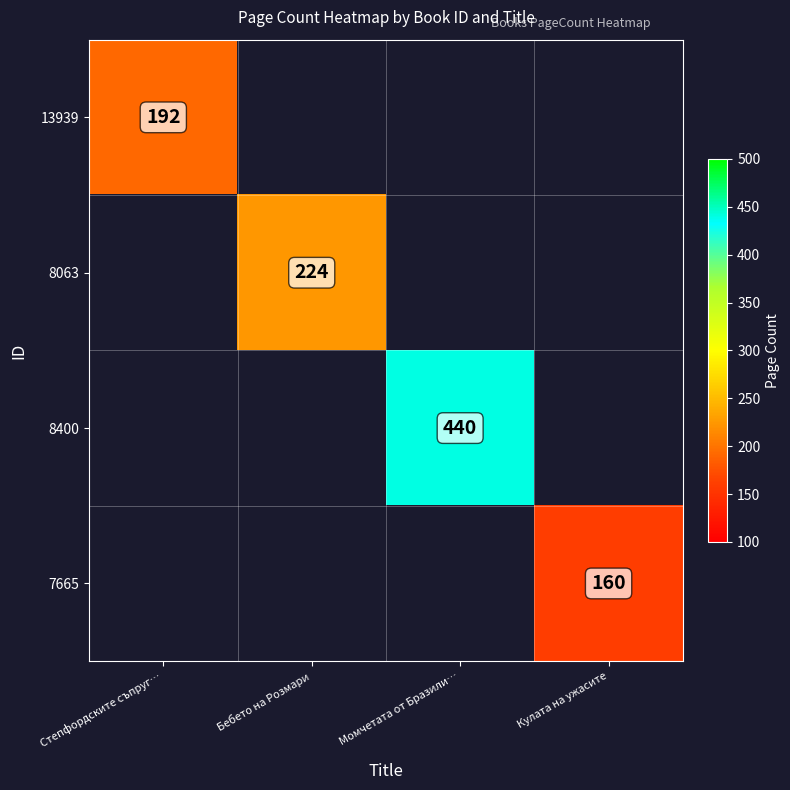

Which label corresponds to the smallest value in the chart?

Кулата на ужасите